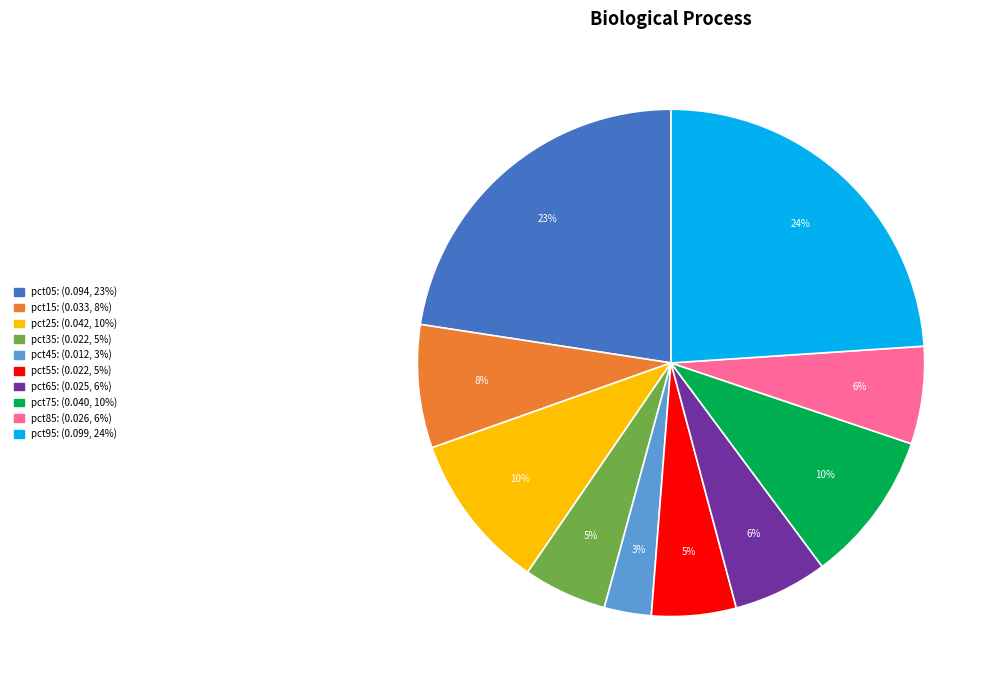

How many slices are in this pie chart?

10